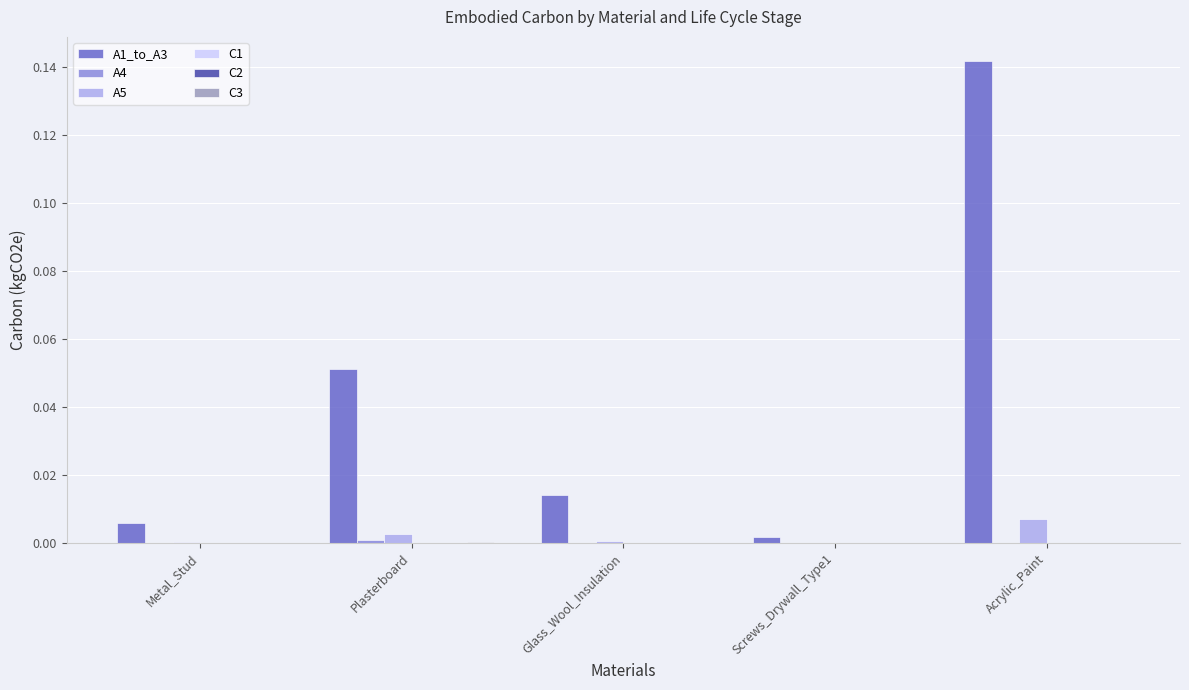

The value of A5 at Plasterboard is 0.0. True or false?

True